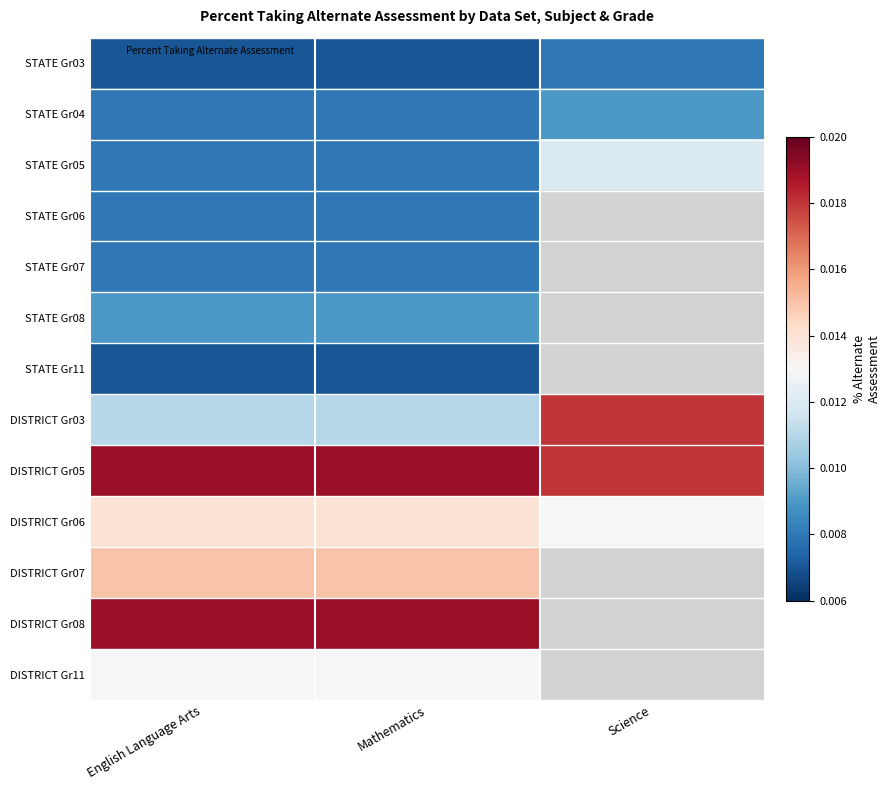

Is the value of DISTRICT Gr07 at Science greater than the value of DISTRICT Gr08 at English Language Arts?

No